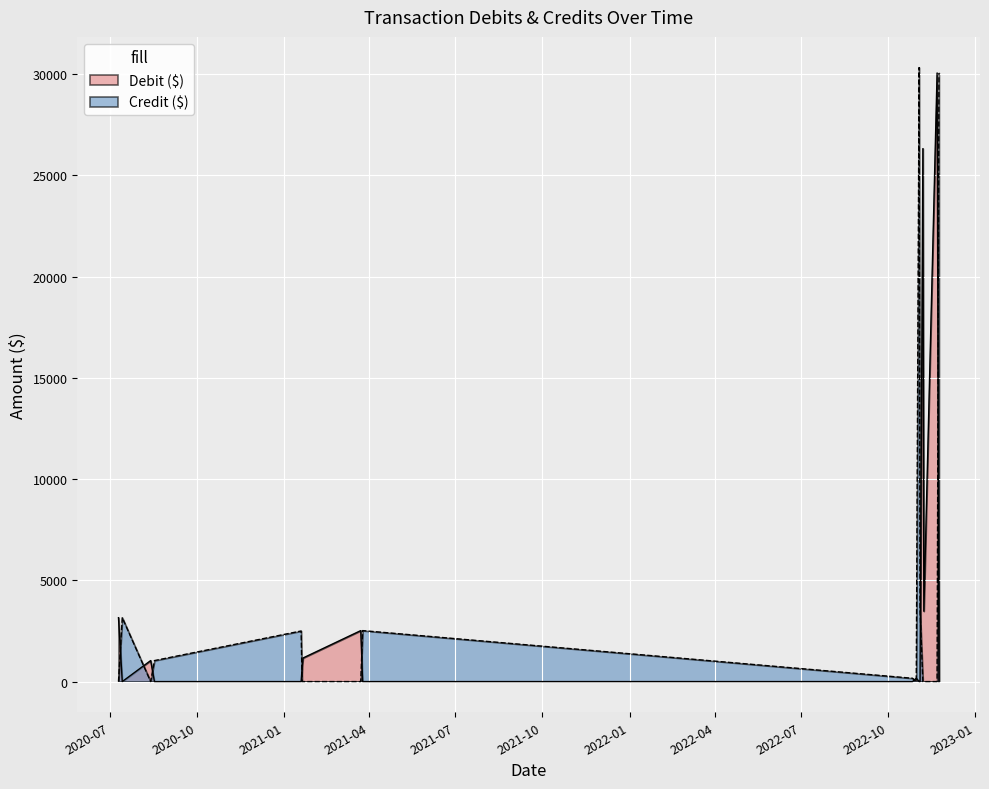

Between 2020-07-10 and 2021-03-25, which series saw the biggest shift?

Debit ($)